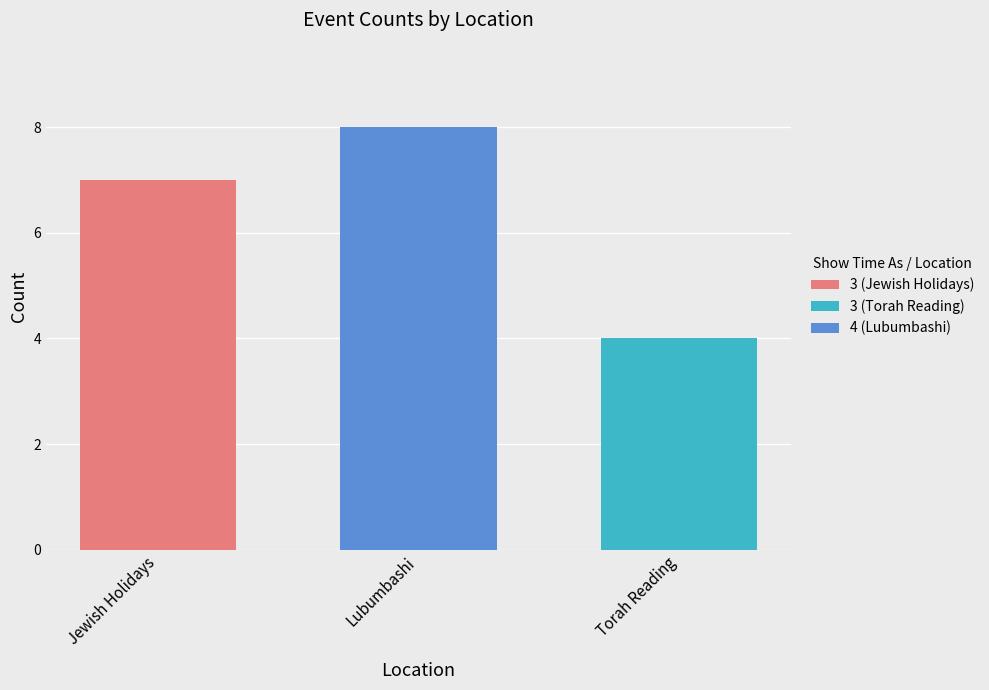

The value of 3 (Jewish Holidays) at Torah Reading is 0. True or false?

True